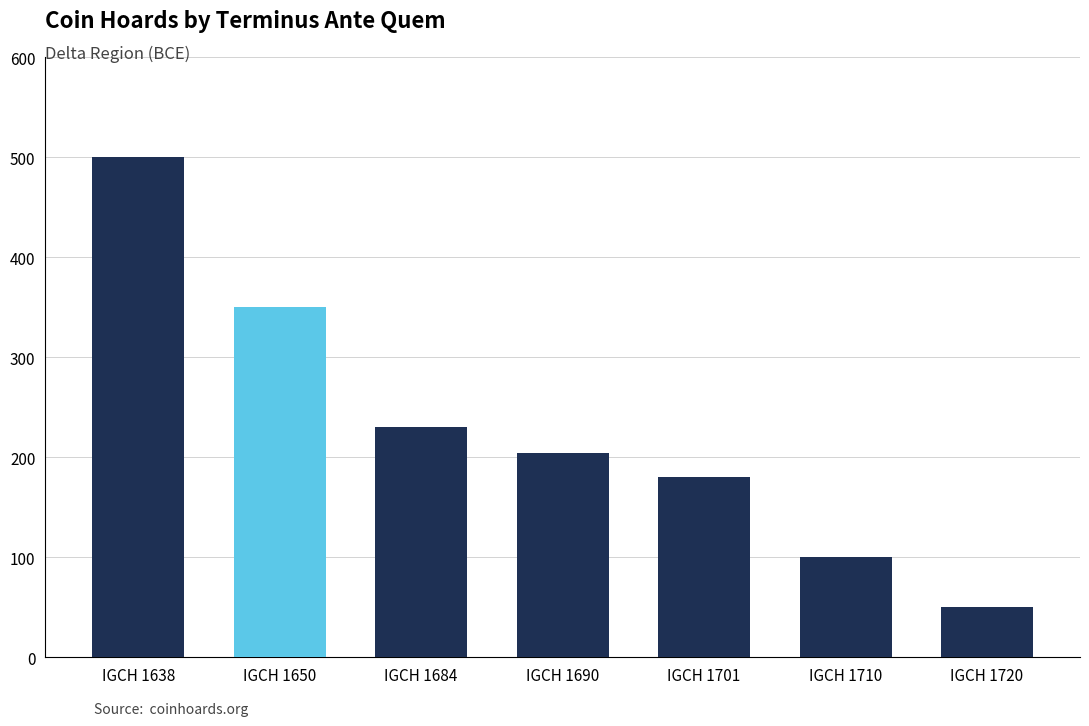

Count the values in the range 100 to 350.

5